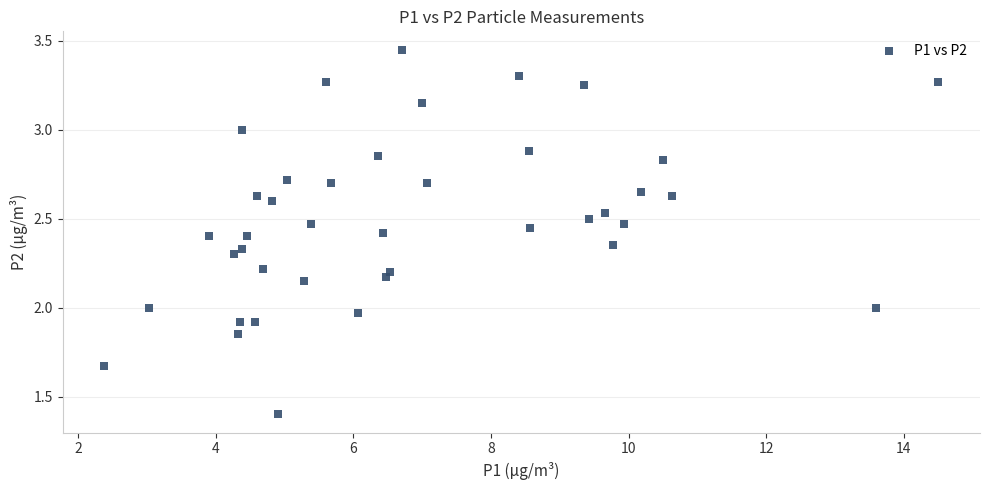

What is the range of X values (max minus min)?

12.1